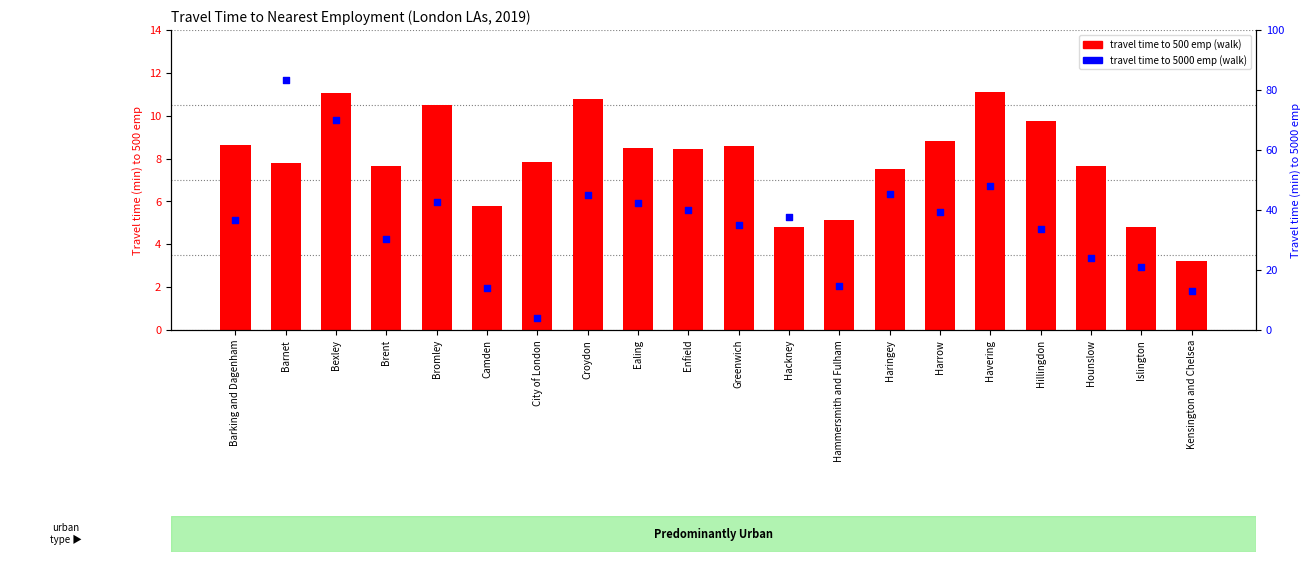

Which series reaches the maximum Y coordinate?

Travel time to 5000 emp (walk)